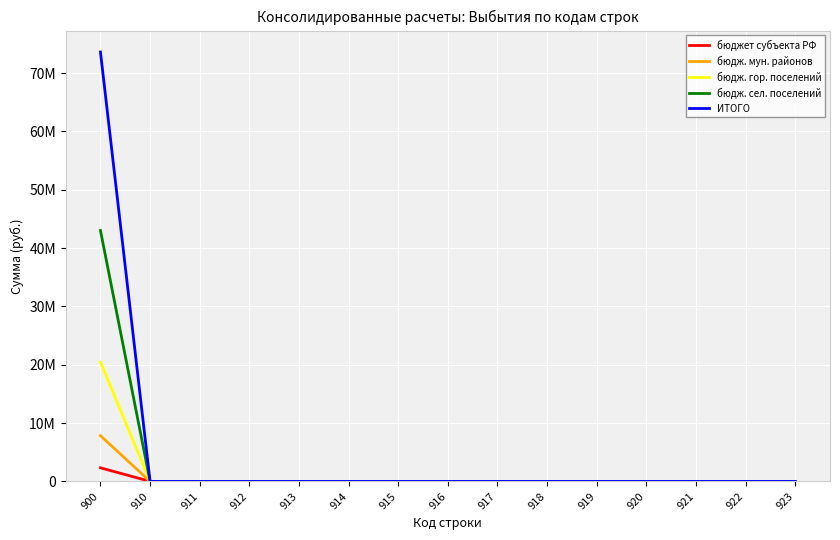

Where is бюдж. мун. районов nearest to the value 3916612?

910